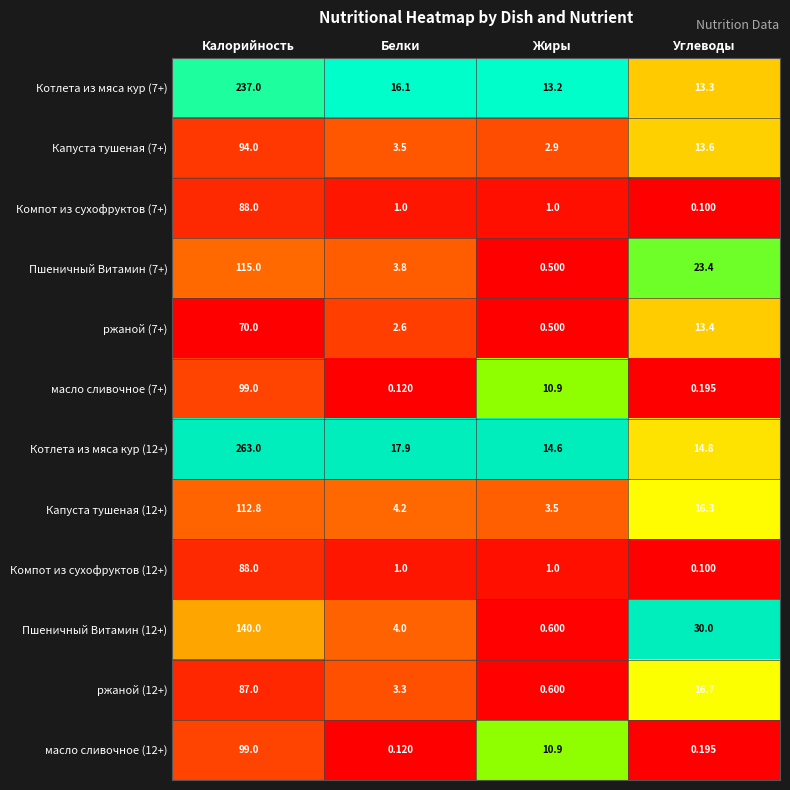

At which label does Котлета из мяса кур (7+) reach its peak?

Калорийность